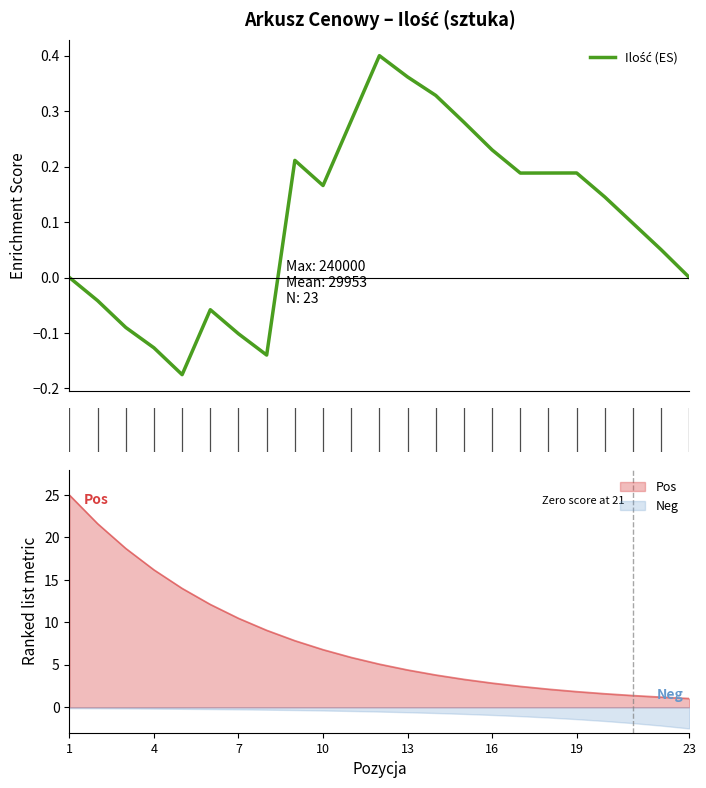

True or false: Pos and Neg cross at least once.

False